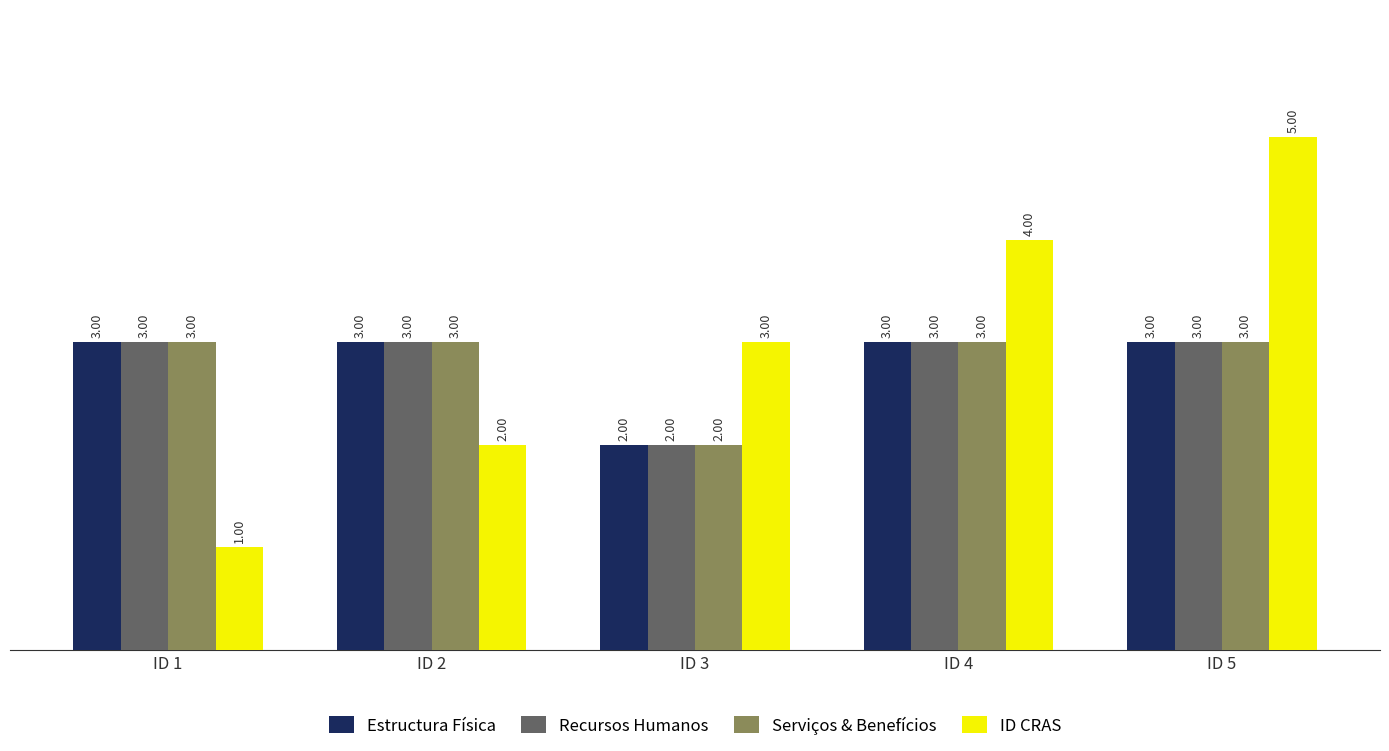

At how many categories does at least one series exceed 1?

5